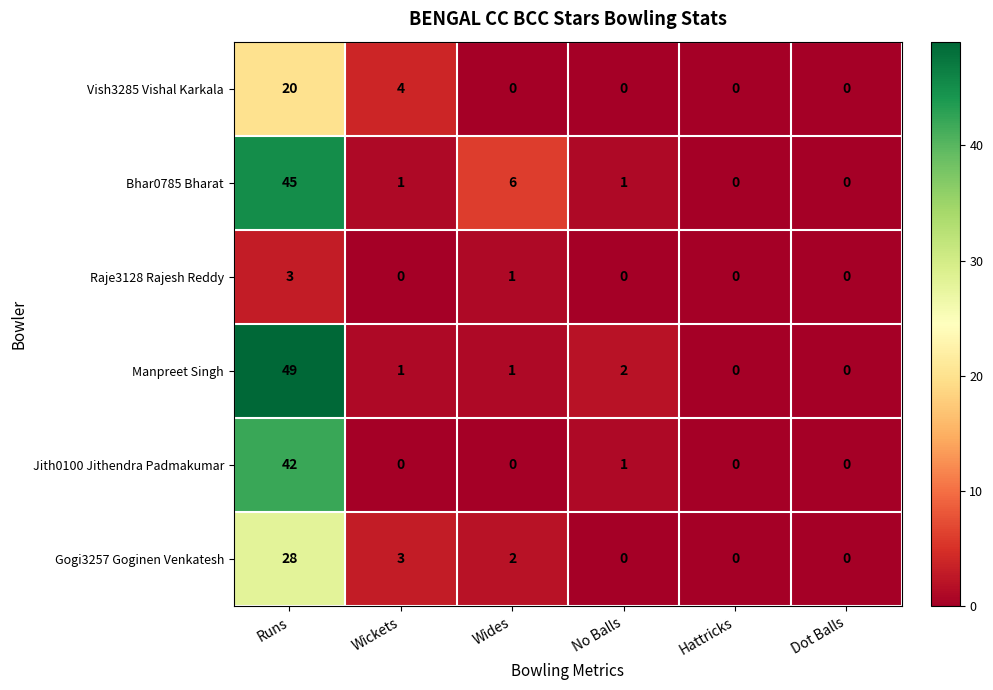

At which category is the sum across all series the highest?

Runs